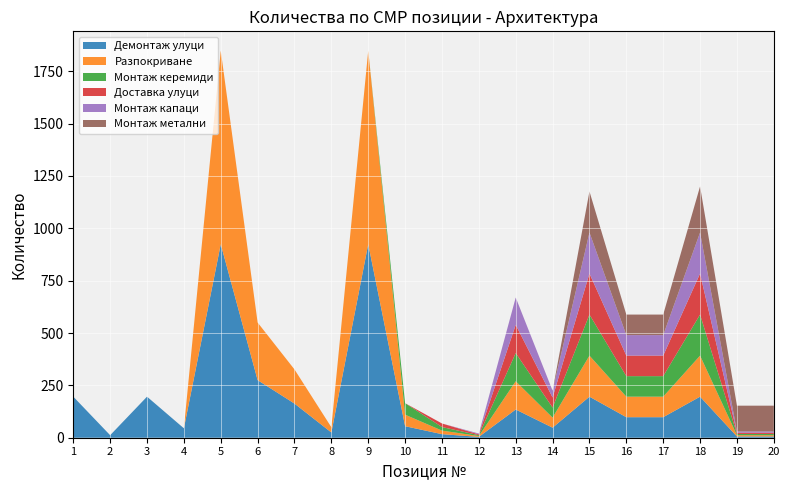

Reading left to right, list all the values displayed in this chart.

Демонтаж улуци: 196.0	12.0	196.0	45.0	924.0	275.0	163.0	25.0	924.0	55.0	17.0	4.0	134.8	48.0	196.0	98.0	98.0	196.0	6.0	6.0
Разпокриване: 0.0	0.0	0.0	0.0	924.0	275.0	163.0	25.0	924.0	55.0	17.0	4.0	134.8	48.0	196.0	98.0	98.0	196.0	6.0	6.0
Монтаж керемиди: 0.0	0.0	0.0	0.0	0.0	0.0	0.0	0.0	0.0	55.0	17.0	4.0	134.8	48.0	196.0	98.0	98.0	196.0	6.0	6.0
Доставка улуци: 0.0	0.0	0.0	0.0	0.0	0.0	0.0	0.0	0.0	0.0	17.0	4.0	134.8	48.0	196.0	98.0	98.0	196.0	6.0	6.0
Монтаж капаци: 0.0	0.0	0.0	0.0	0.0	0.0	0.0	0.0	0.0	0.0	0.0	4.0	130.4	32.6	196.0	98.0	98.0	196.0	6.0	6.0
Монтаж метални: 0.0	0.0	0.0	0.0	0.0	0.0	0.0	0.0	0.0	0.0	0.0	0.0	0.0	0.0	196.0	98.0	98.0	220.0	123.0	123.0